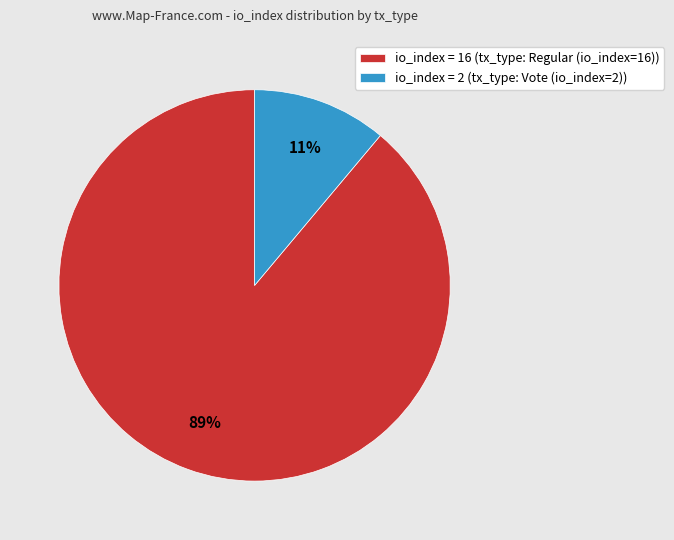

Do io_index = 2 (tx_type: Vote (io_index=2)) and io_index = 16 (tx_type: Regular (io_index=16)) together represent more than half of the pie?

Yes